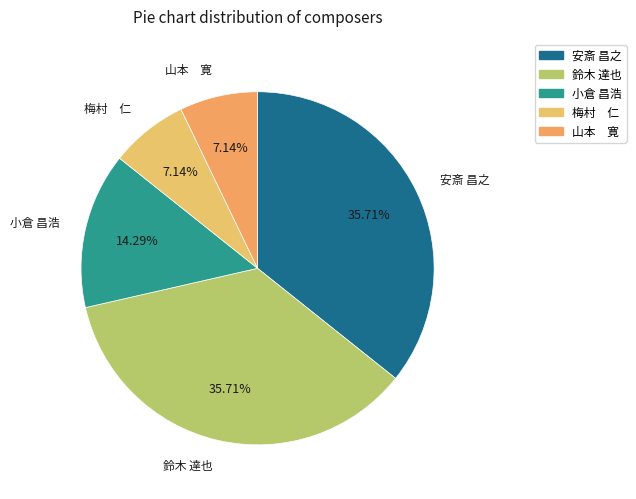

Does 安斎 昌之 represent more than half of the total?

No